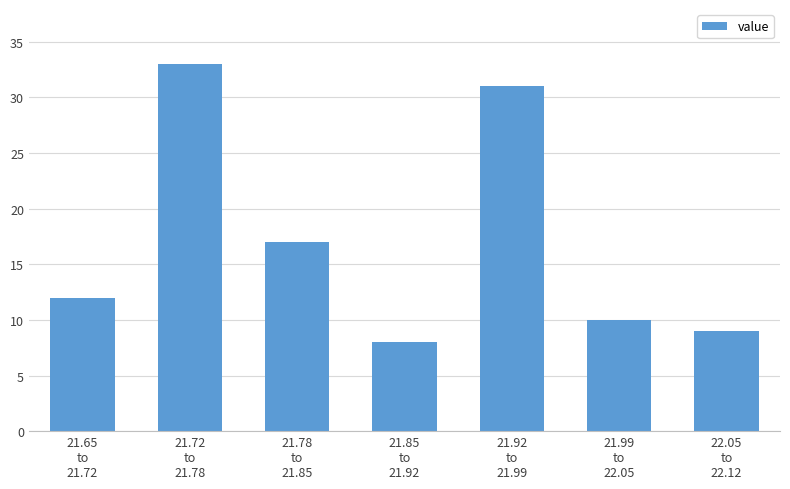

Reading right to left, list all the values displayed in this chart.

9	10	31	8	17	33	12